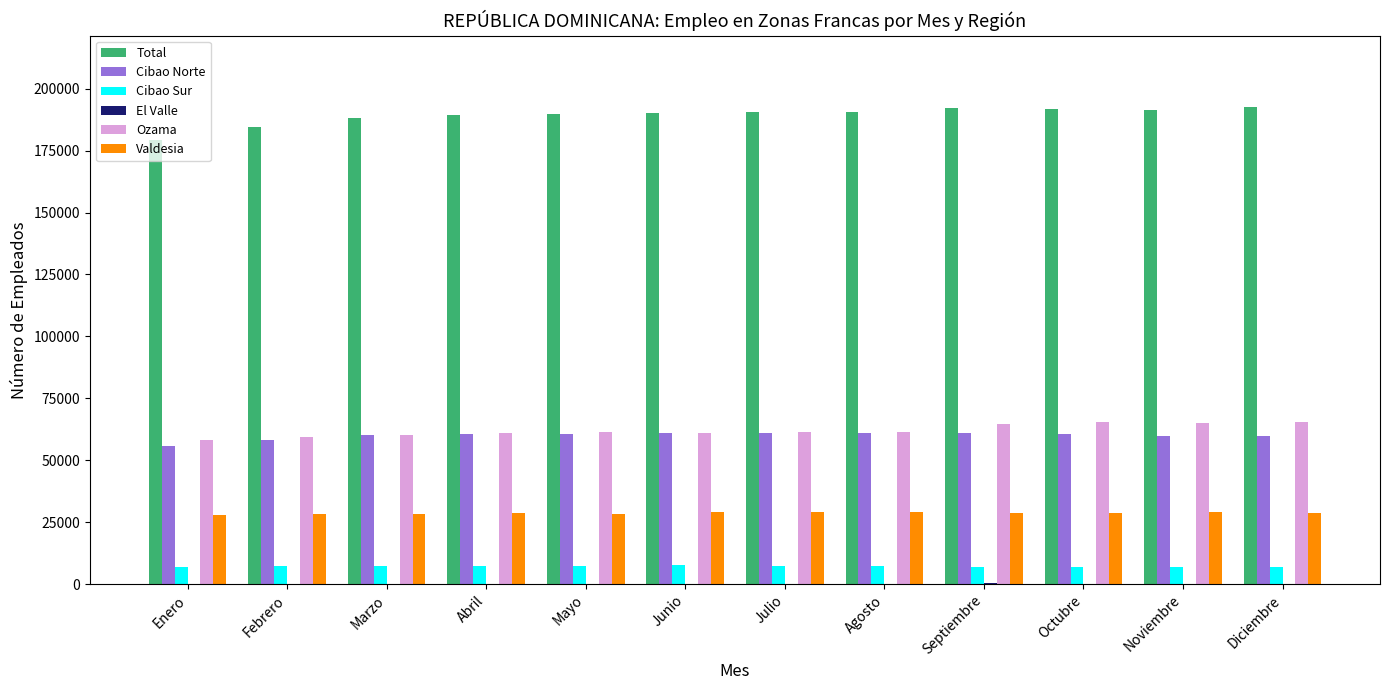

Which series has the largest total across all categories?

Total